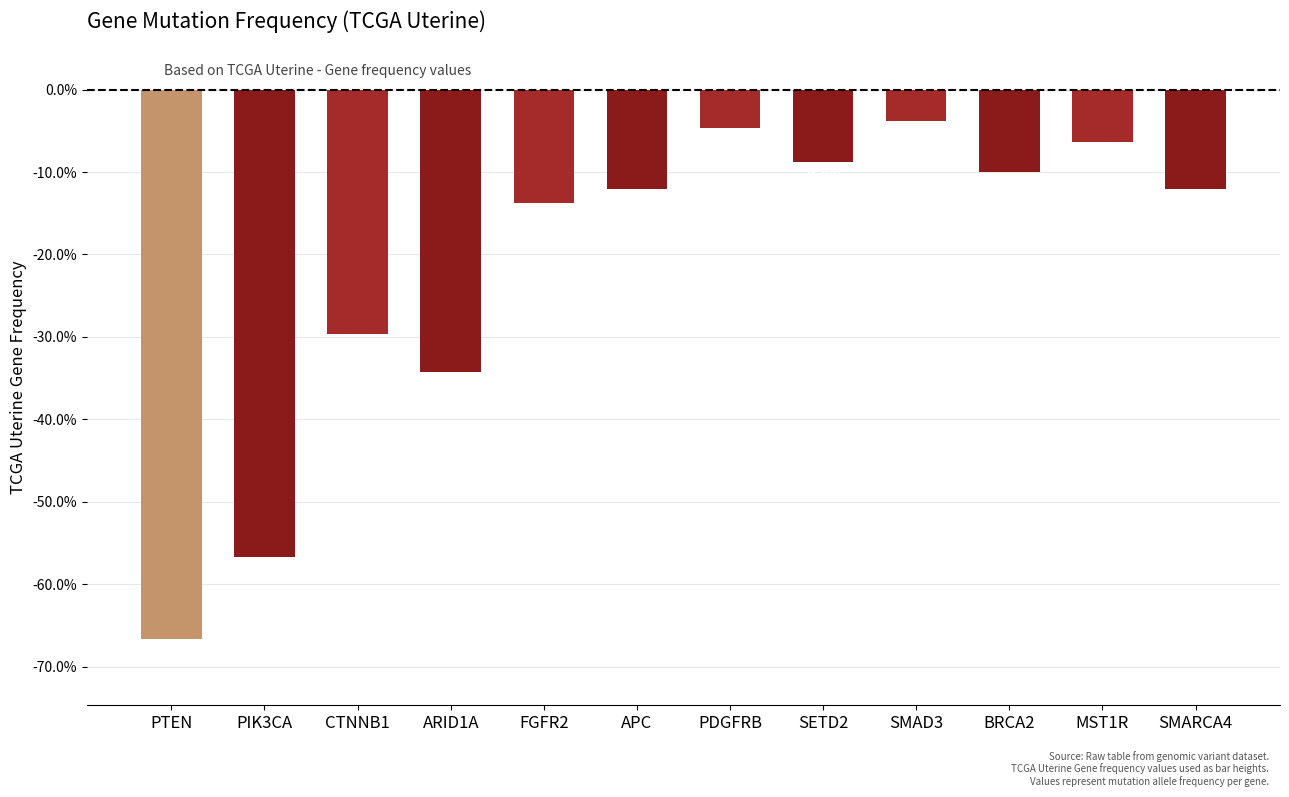

Is it true that the value at SMARCA4 is -12.1?

True